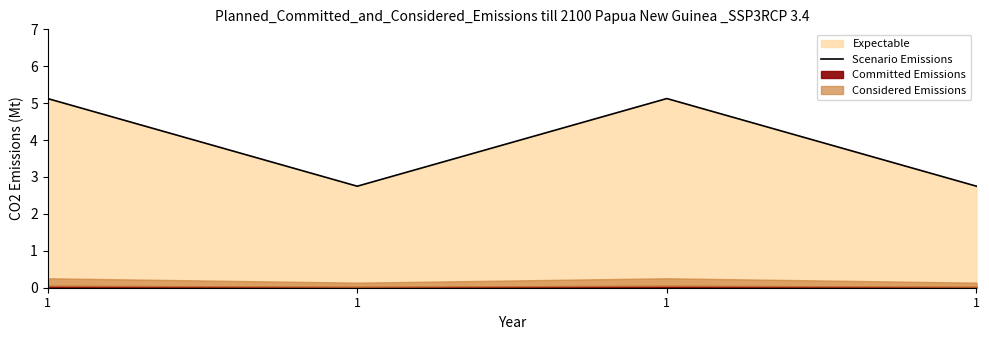

Which has a higher value, 1 or 1?

1